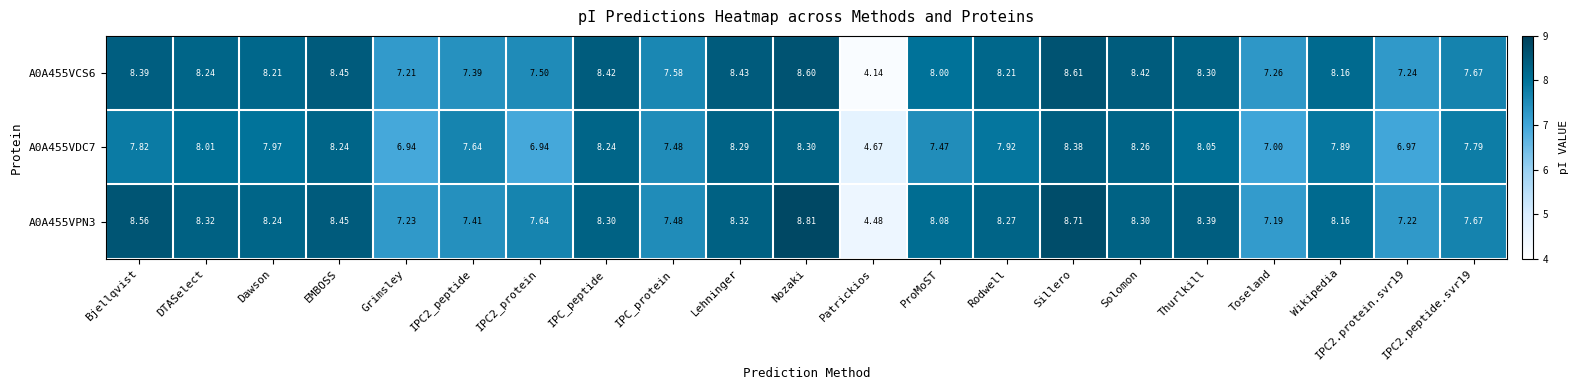

Which category has the highest value in the A0A455VPN3 series?

Nozaki